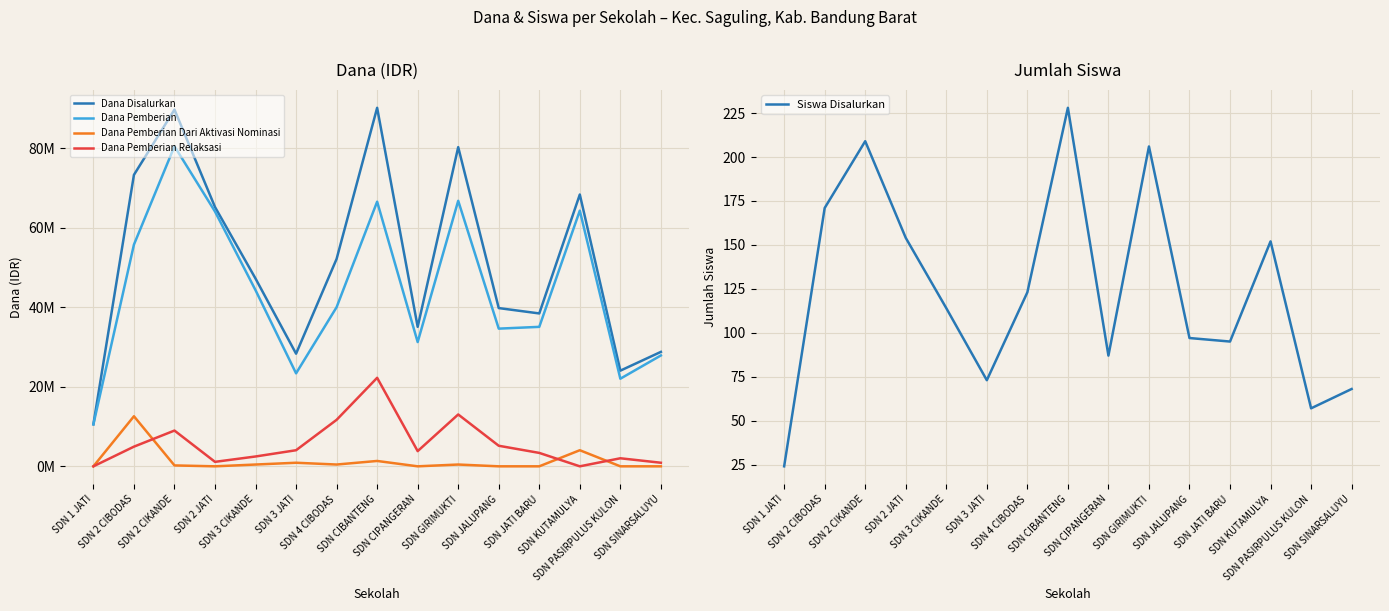

What are all the series names shown in the legend?

Dana Disalurkan, Dana Pemberian, Dana Pemberian Dari Aktivasi Nominasi, Dana Pemberian Relaksasi, Siswa Disalurkan